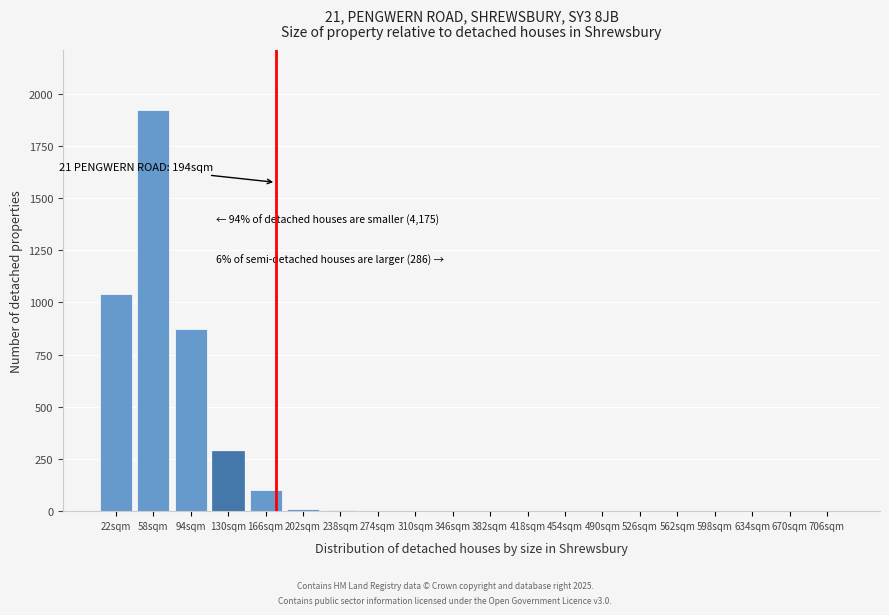

What is the maximum value shown in the chart?

1920